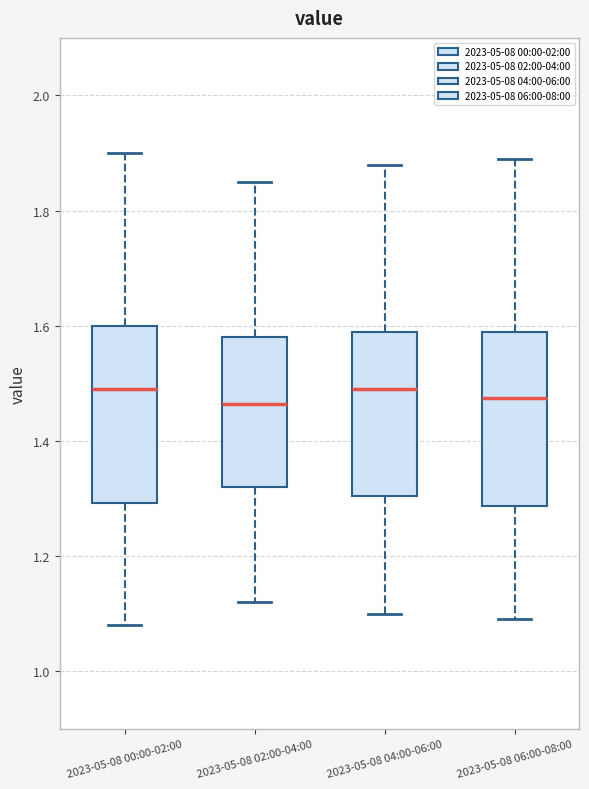

Reading left to right, transcribe this box plot: for each box, give where its median line is, the range the box spans, and where its two whiskers end, as read against the y-axis. The values are not printed on the chart, so give them approximately, as read against the axis.

2023-05-08 00:00-02:00: median 1.50, box 1.30 to 1.60, whiskers 1.08 to 1.90
2023-05-08 02:00-04:00: median 1.46, box 1.32 to 1.58, whiskers 1.12 to 1.86
2023-05-08 04:00-06:00: median 1.50, box 1.30 to 1.60, whiskers 1.10 to 1.88
2023-05-08 06:00-08:00: median 1.48, box 1.28 to 1.60, whiskers 1.10 to 1.90